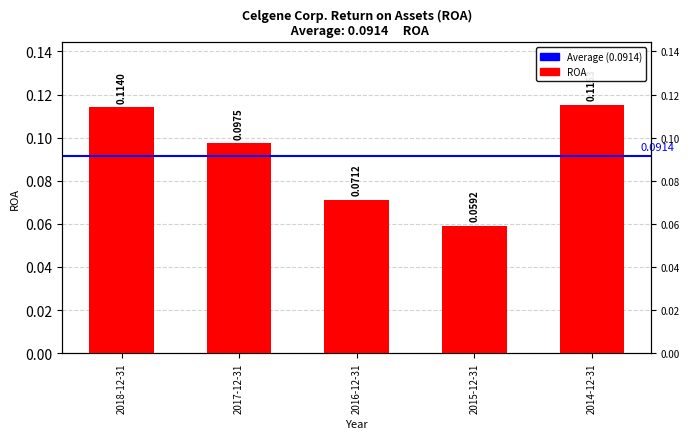

What is the minimum value shown in the chart?

0.1